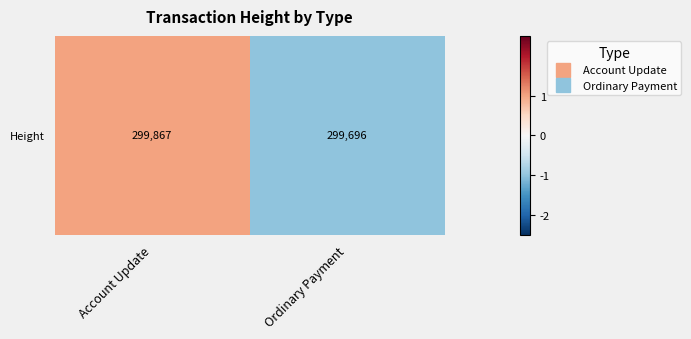

Reading right to left, transcribe all the data shown in this chart.

-1	1